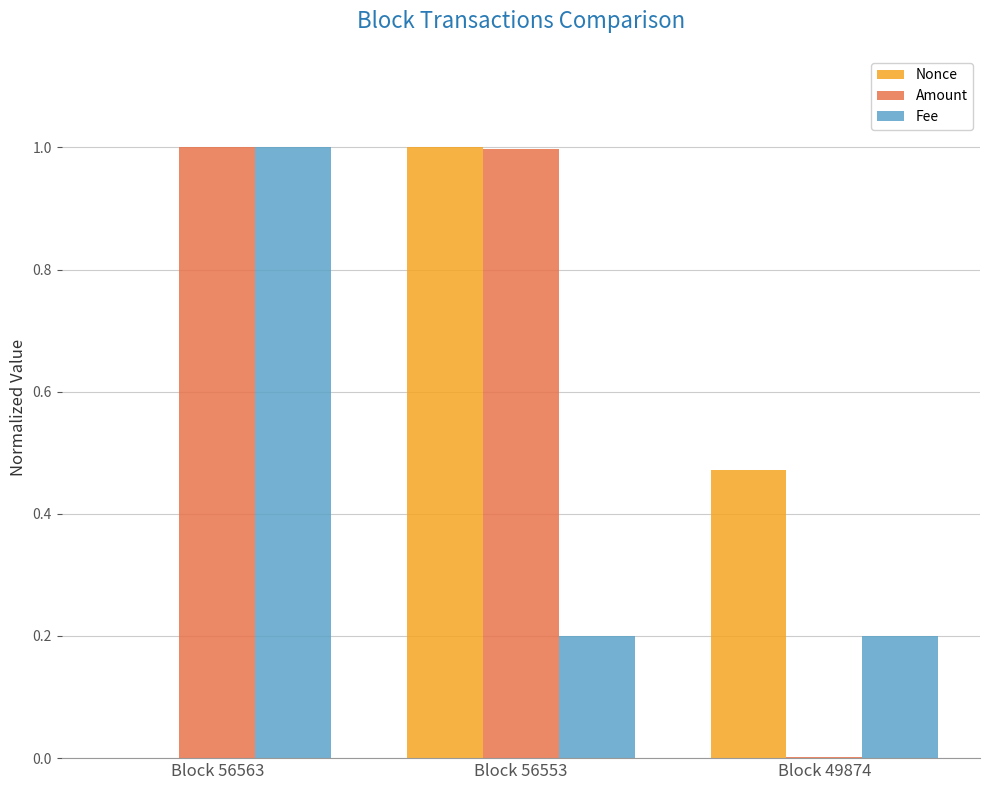

Which series changed the most between Block 56563 and Block 49874?

Amount